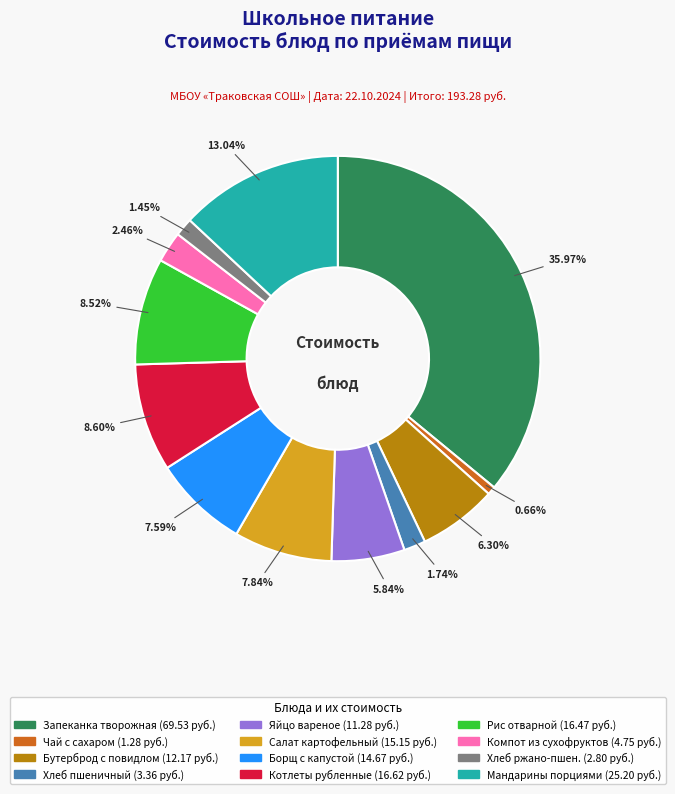

Does any single category account for the majority?

No